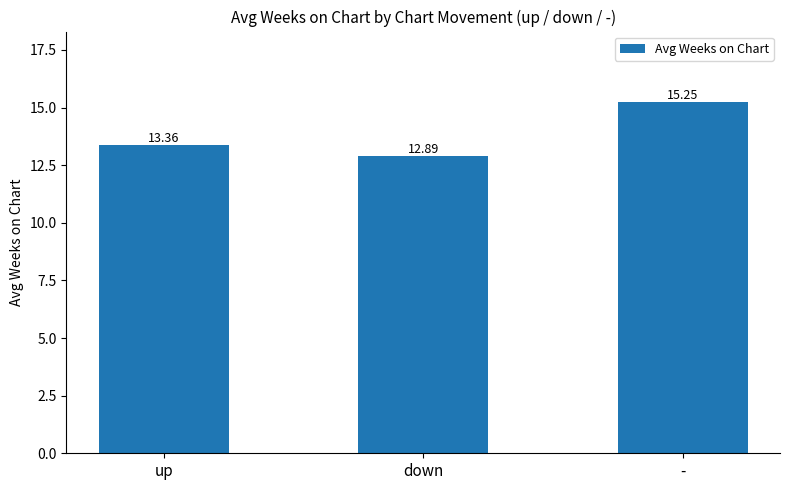

Where is the data nearest to the value 14?

up